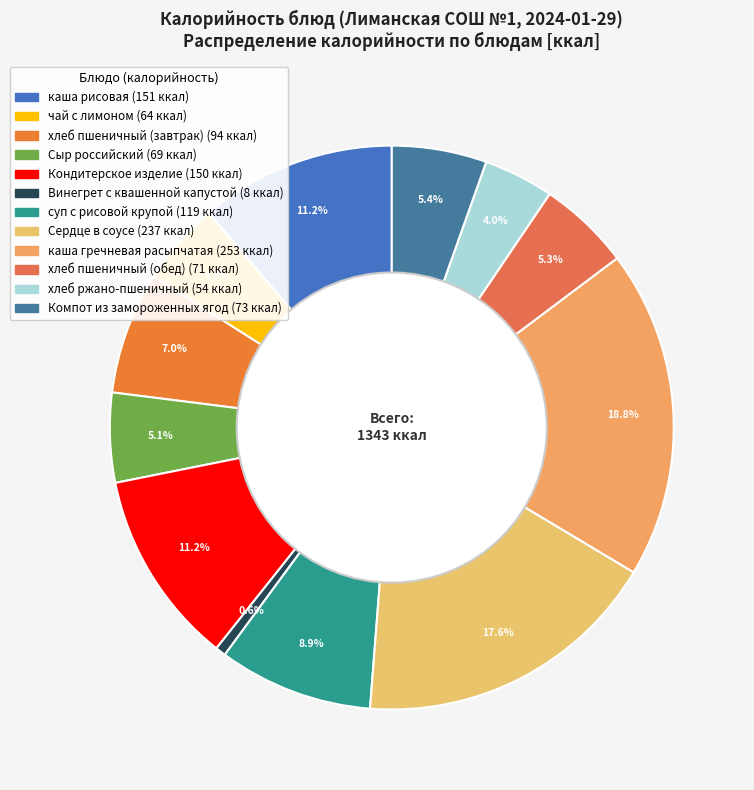

Combined, do хлеб пшеничный (обед) and Сердце в соусе account for over 50%?

No